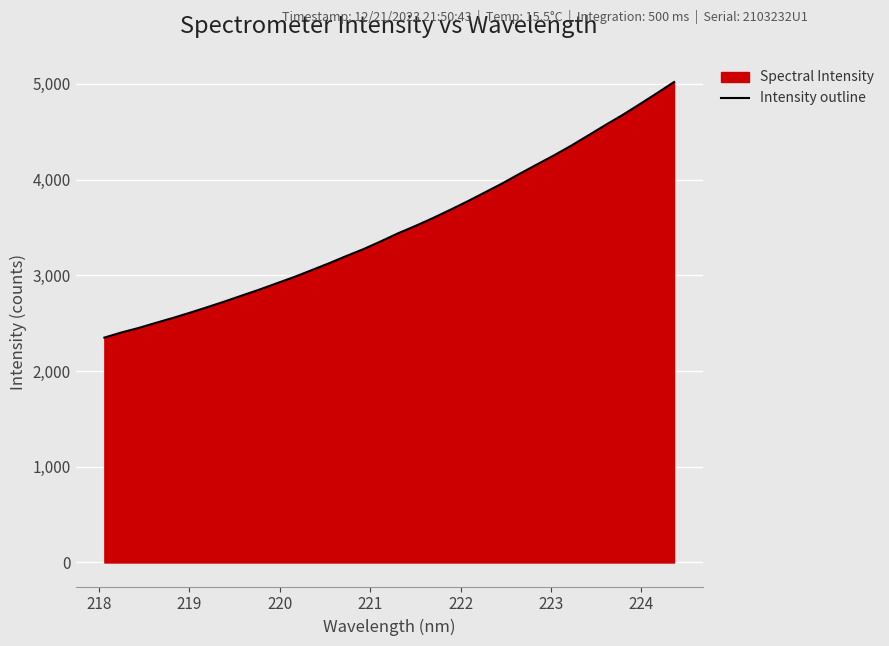

What is the smallest value displayed?

2349.6